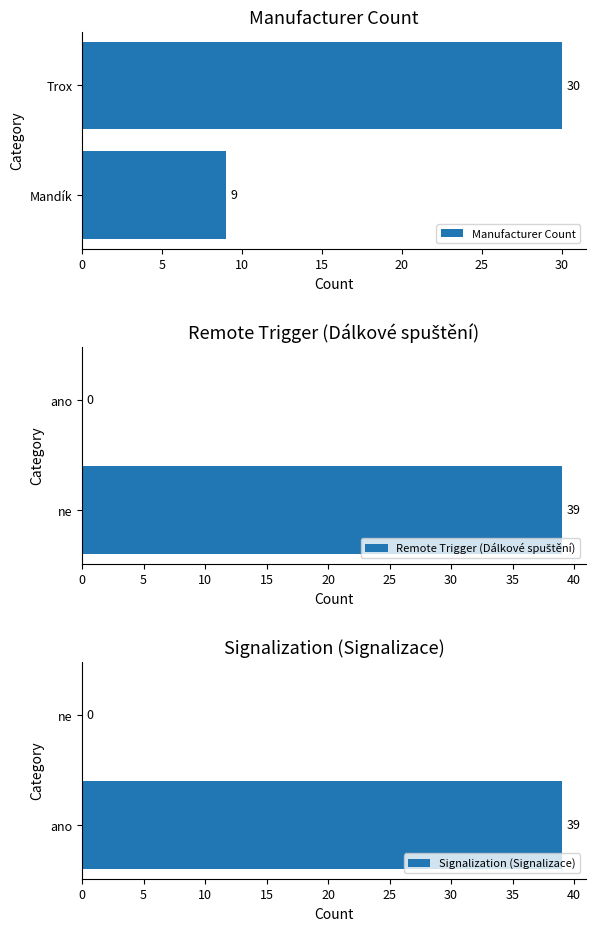

What value does the Manufacturer Count series have at Trox, to the nearest 10?

30